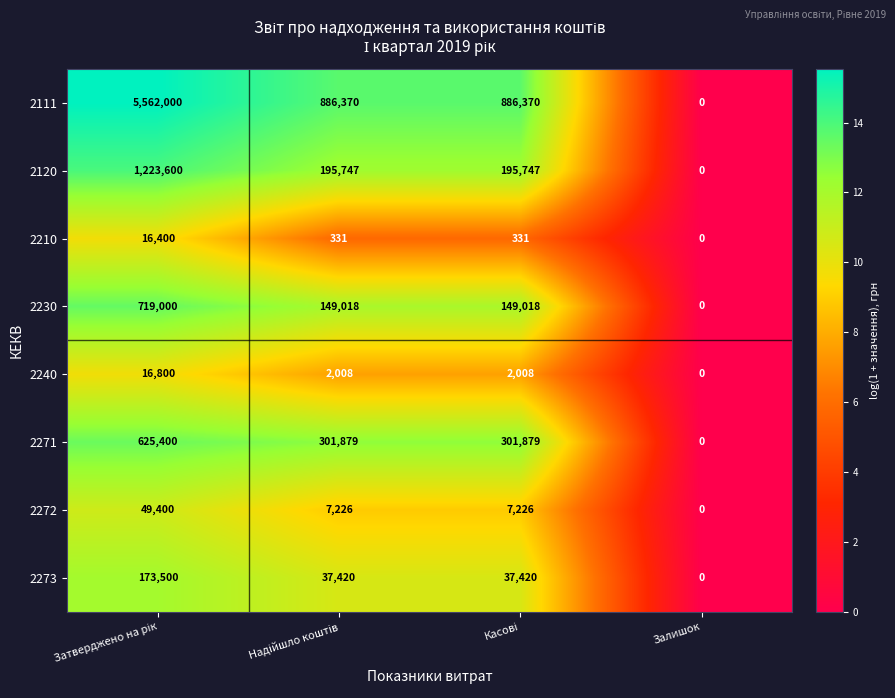

What is the difference between the maximum and minimum values in the 2230 series?

719000